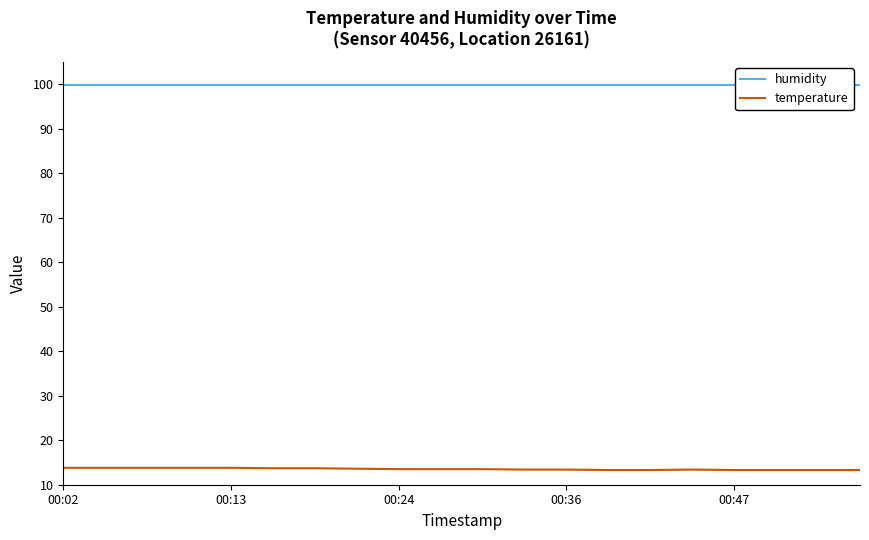

The value of temperature at 00:02 is 24.7. True or false?

False